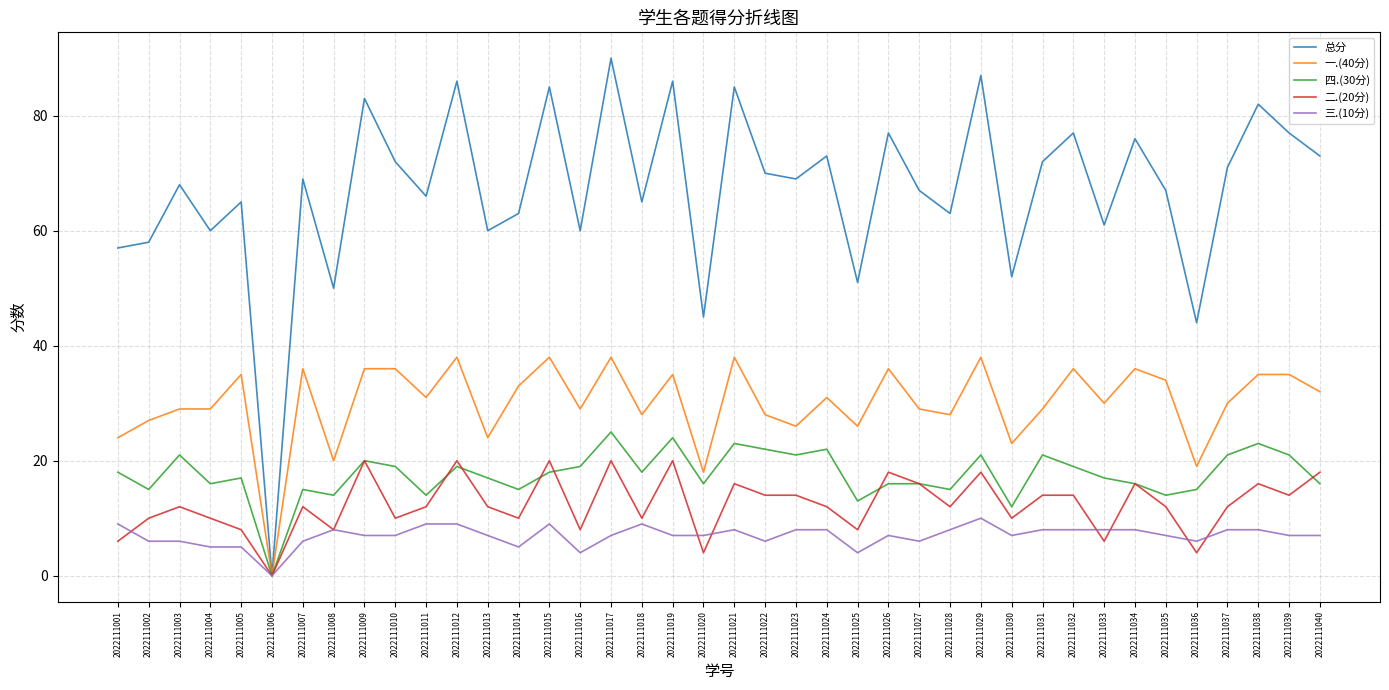

What is the highest value of the 总分 series?

90